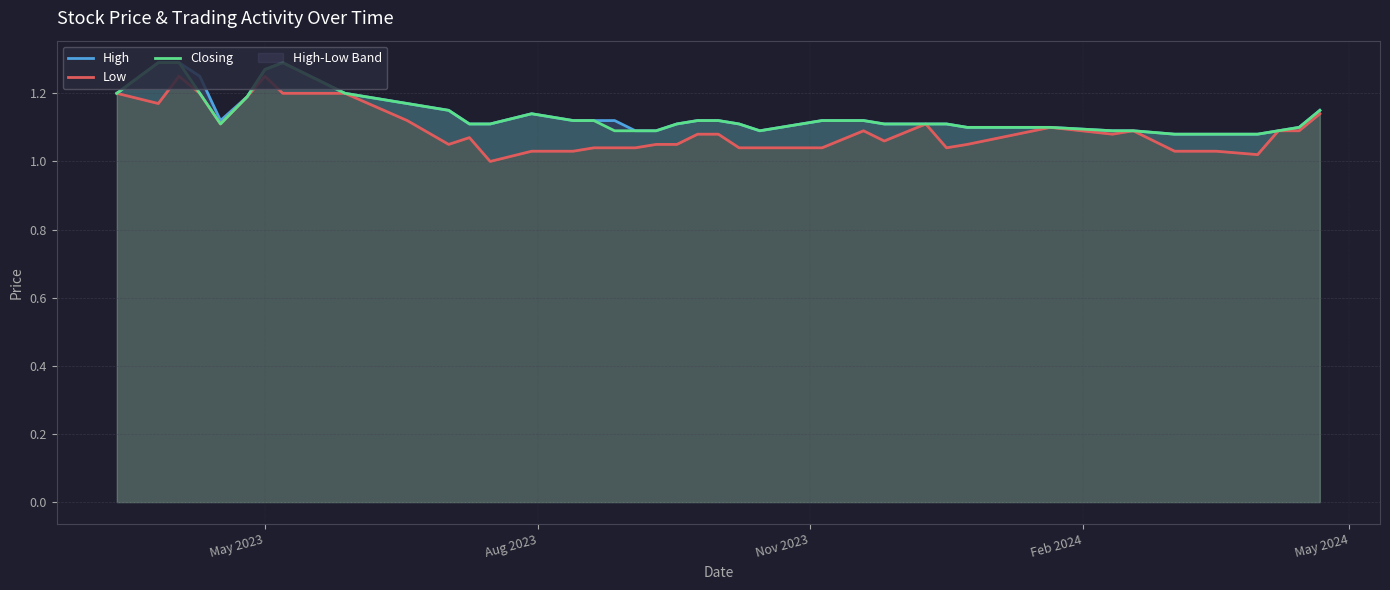

Reading left to right, transcribe all the data shown in this chart.

High: 1.2	1.3	1.3	1.2	1.1	1.2	1.3	1.3	1.3	1.2	1.2	1.1	1.1	1.1	1.1	1.1	1.1	1.1	1.1	1.1	1.1	1.1	1.1	1.1	1.1	1.1	1.1	1.1	1.1	1.1	1.1	1.1	1.1	1.1	1.1	1.1	1.1	1.1	1.1	1.1
Low: 1.2	1.2	1.2	1.2	1.1	1.2	1.2	1.2	1.2	1.2	1.1	1.1	1.1	1.0	1.0	1.0	1.0	1.0	1.0	1.1	1.1	1.1	1.1	1.0	1.0	1.0	1.1	1.1	1.1	1.0	1.1	1.1	1.1	1.1	1.0	1.0	1.0	1.1	1.1	1.1
Closing: 1.2	1.3	1.3	1.2	1.1	1.2	1.3	1.3	1.3	1.2	1.2	1.1	1.1	1.1	1.1	1.1	1.1	1.1	1.1	1.1	1.1	1.1	1.1	1.1	1.1	1.1	1.1	1.1	1.1	1.1	1.1	1.1	1.1	1.1	1.1	1.1	1.1	1.1	1.1	1.1